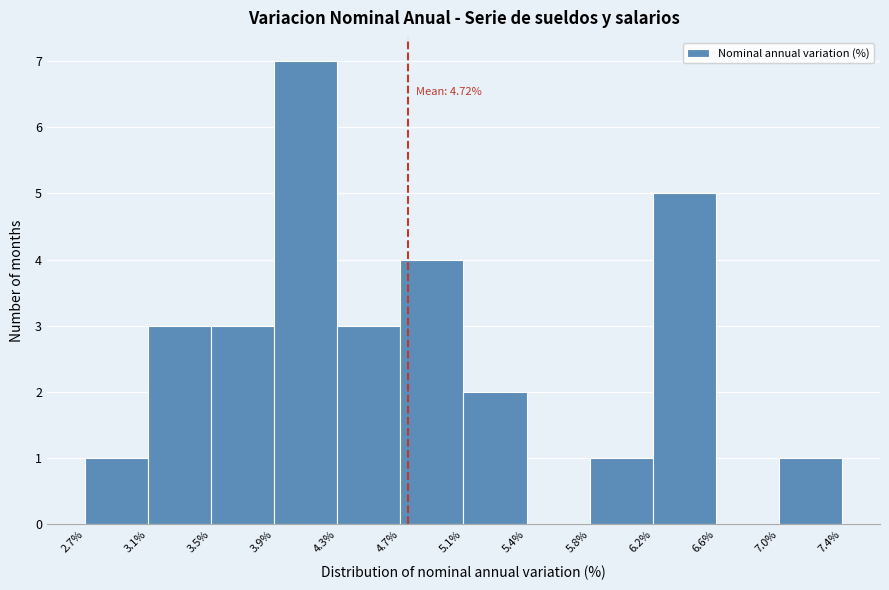

Which range on the x-axis has the tallest bar?

3.9% to 4.3%